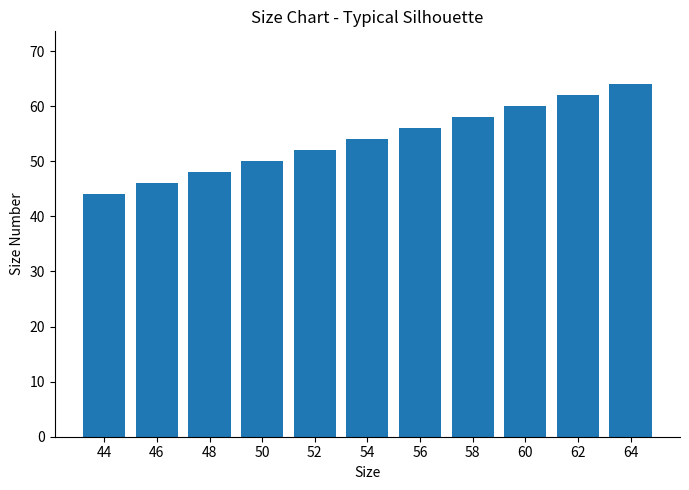

List the labels in order of value, smallest first.

44, 46, 48, 50, 52, 54, 56, 58, 60, 62, 64